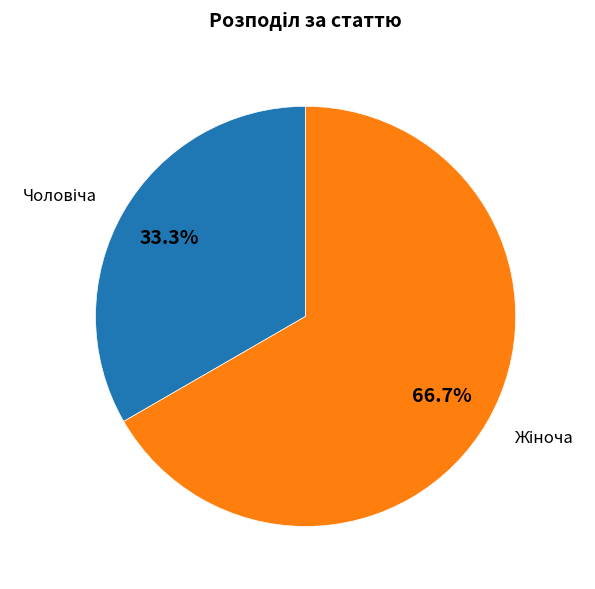

Is there any slice that represents more than half of the pie?

Yes